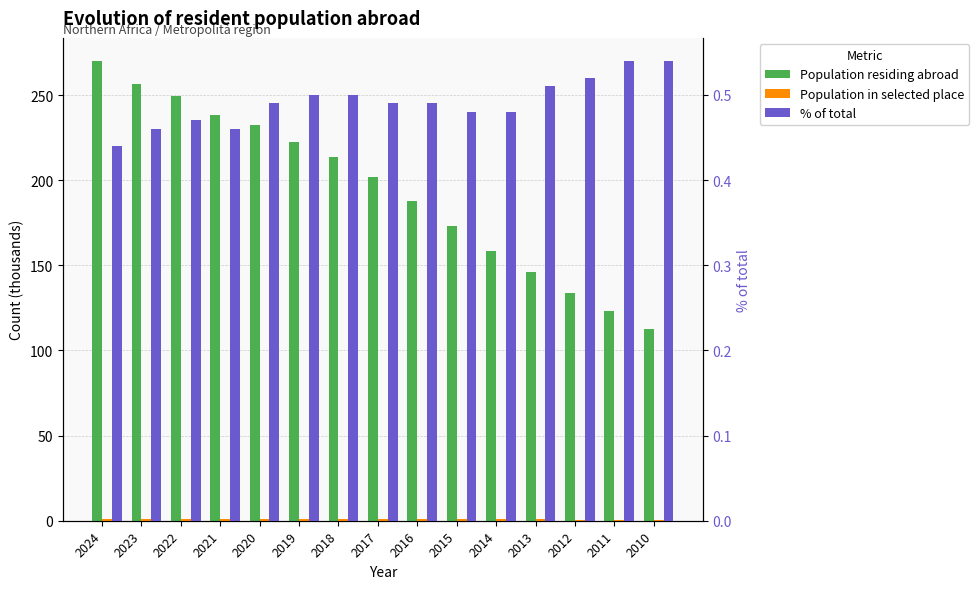

True or false: Population residing abroad has a value of 397.1 at 2019.

False